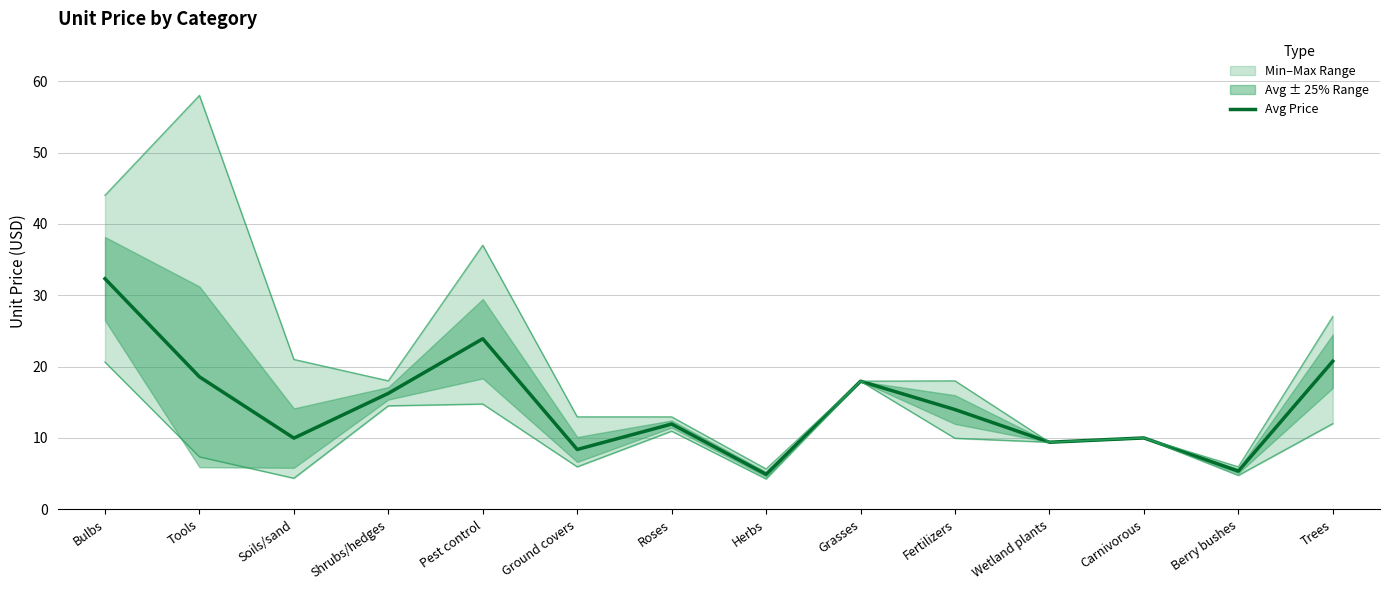

Reading left to right, list all the values displayed in this chart.

Bulbs=32.3	Tools=18.6	Soils/sand=10.0	Shrubs/hedges=16.2	Pest control=23.9	Ground covers=8.4	Roses=11.9	Herbs=4.9	Grasses=17.9	Fertilizers=14.0	Wetland plants=9.4	Carnivorous=10.0	Berry bushes=5.3	Trees=20.8